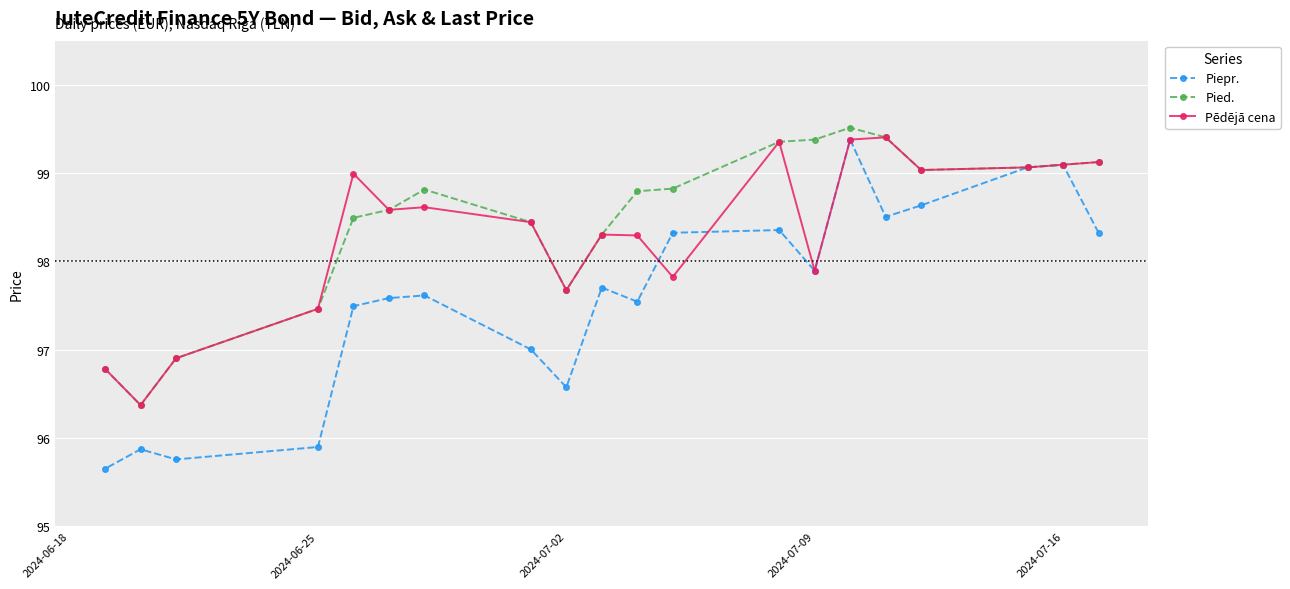

Which series has the largest range (max minus min)?

Piepr.